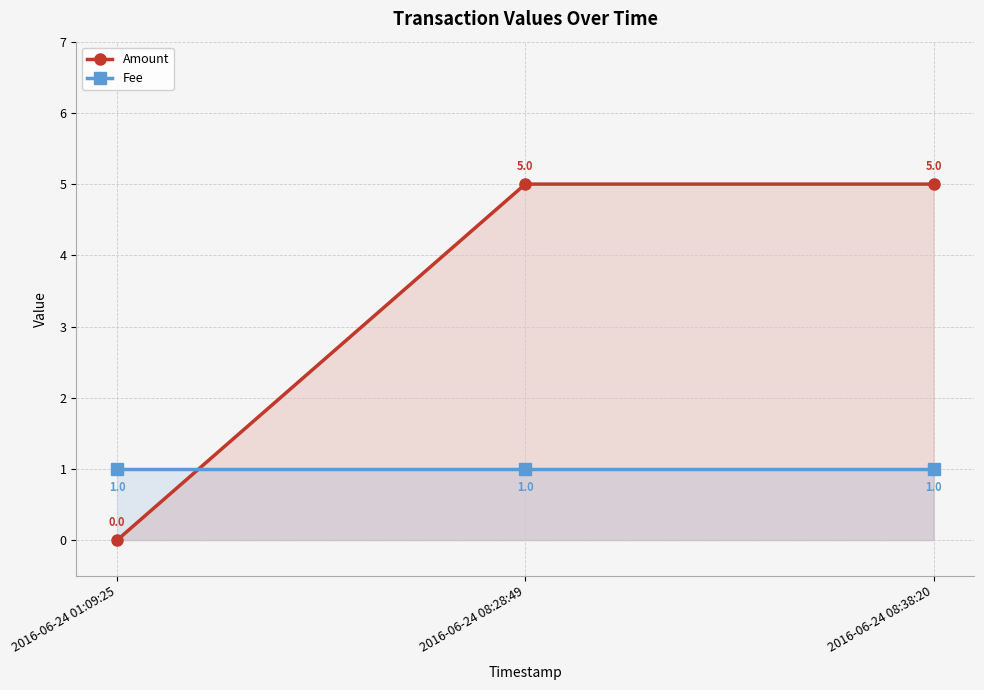

Which series has the widest spread of values?

Amount